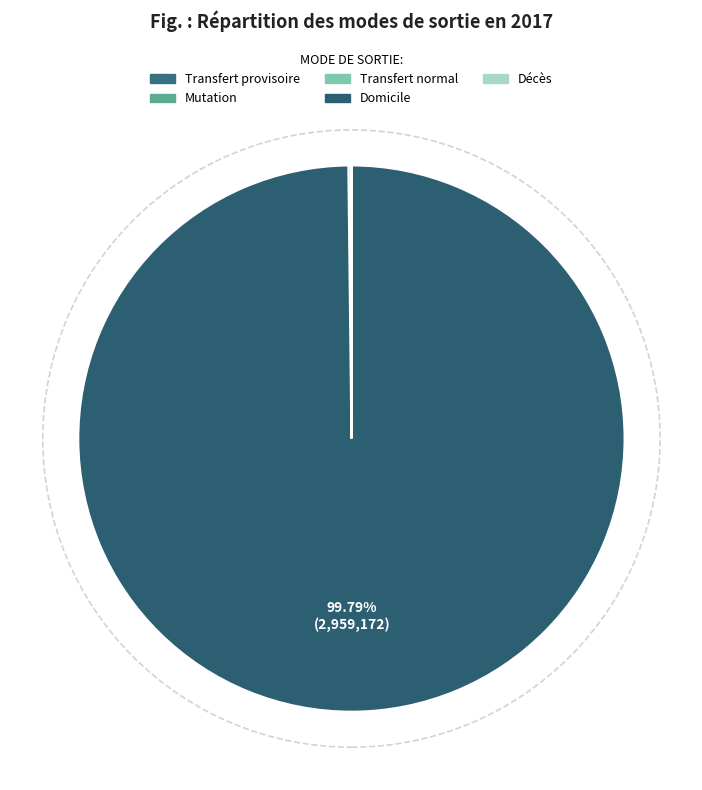

To the nearest percent, what is the average slice percentage?

20%